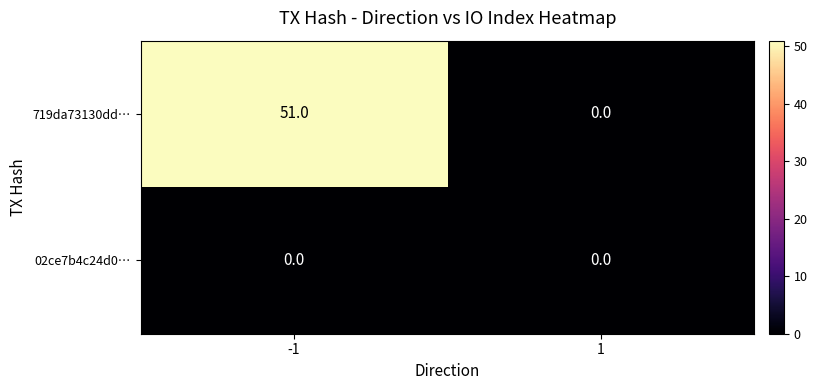

What is the difference between the maximum and minimum values in the 719da73130dd… series?

51